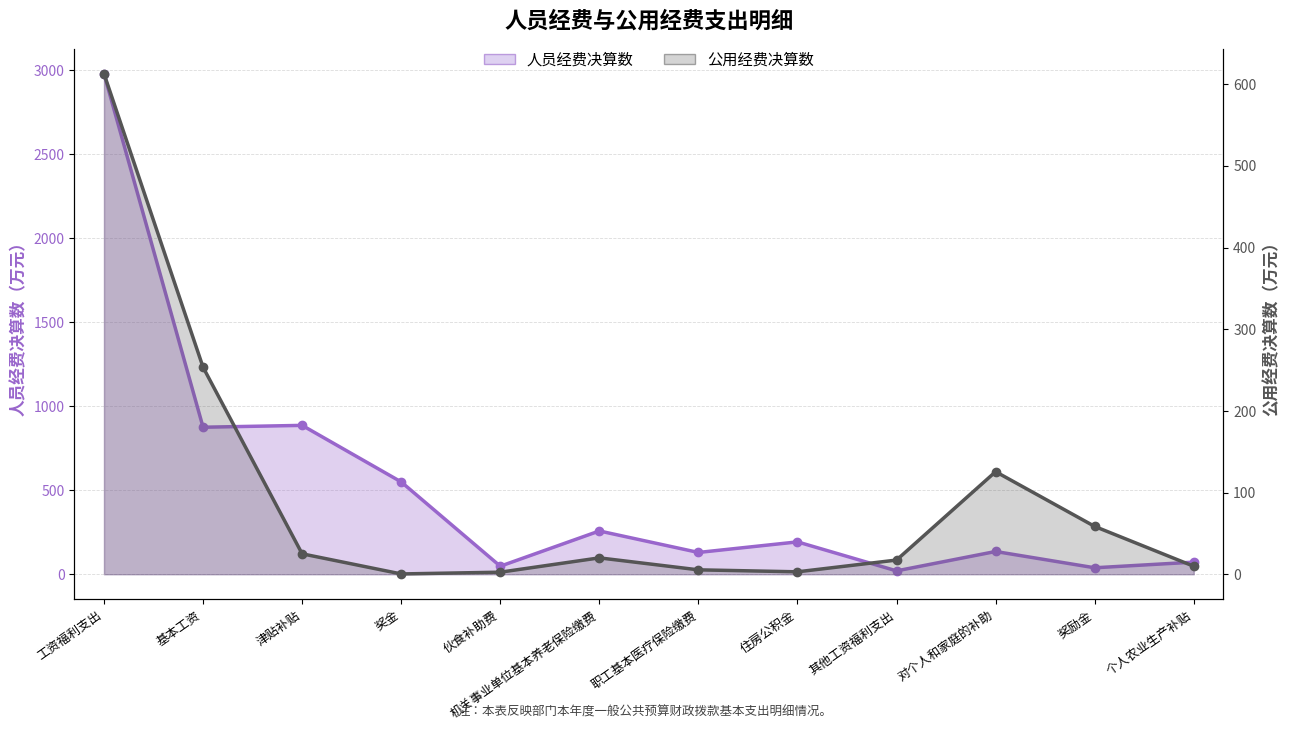

What is the difference between the 公用经费决算数 values at 奖金 and 伙食补助费?

2.1